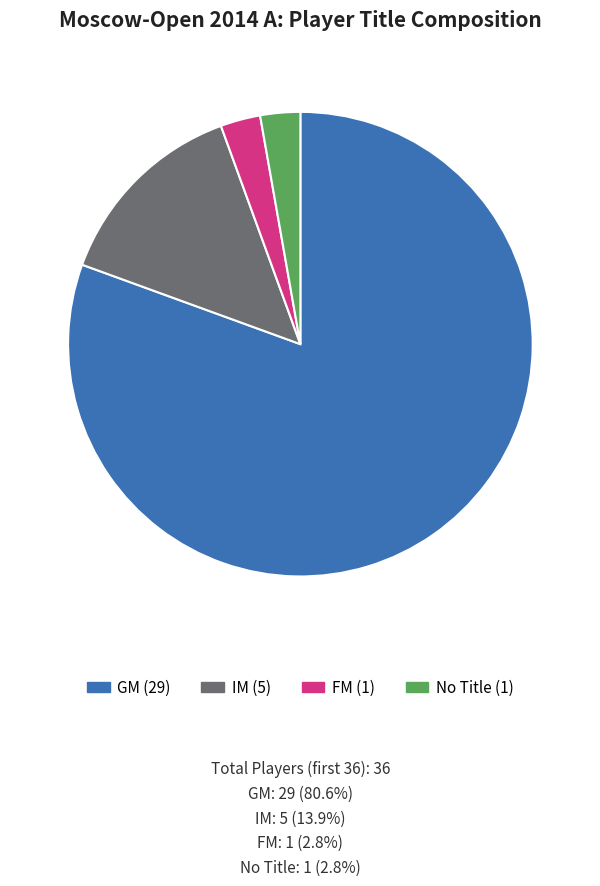

Is there any slice that represents more than half of the pie?

Yes